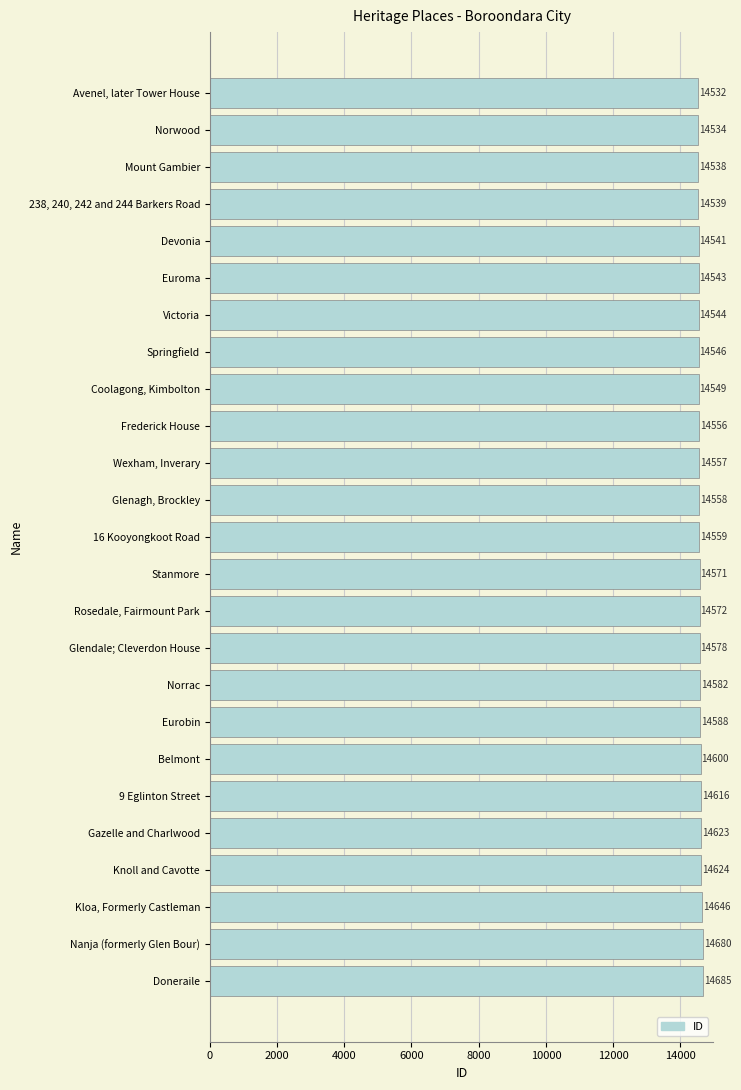

How many data points are less than 14559?

12